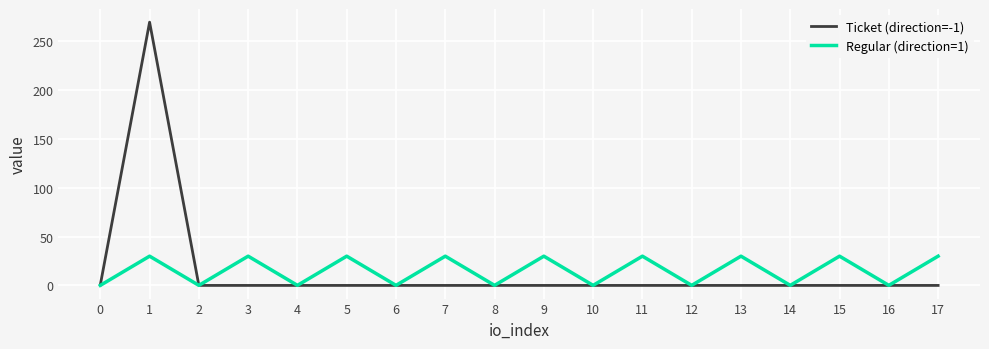

Does the chart display data point markers on the line(s)?

No